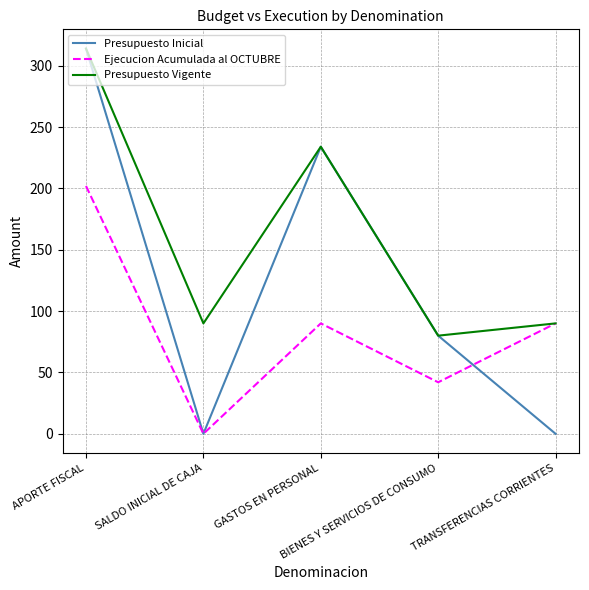

List the series in order of their overall mean, highest first.

Presupuesto Vigente, Presupuesto Inicial, Ejecucion Acumulada al OCTUBRE